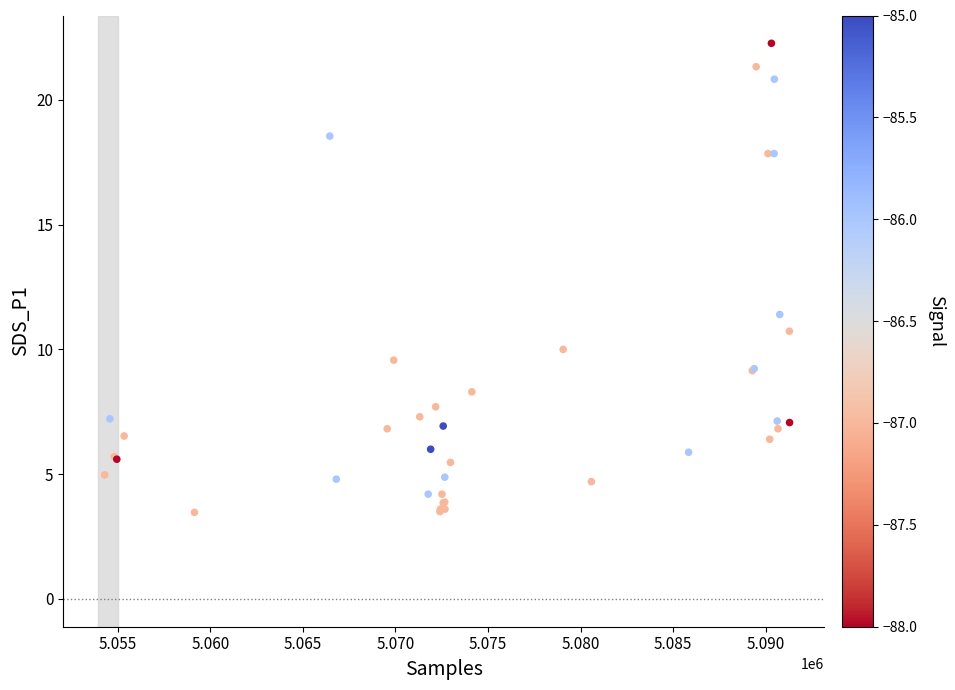

What Y value in the scatter plot is closest to 12?

11.4